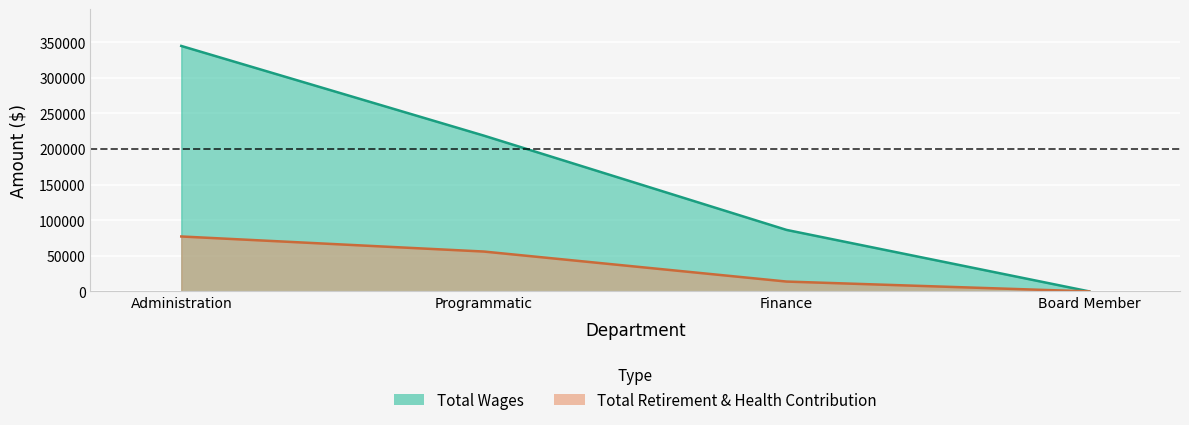

The Total Retirement & Health Contribution series shows 77156 at Administration. True or false?

True